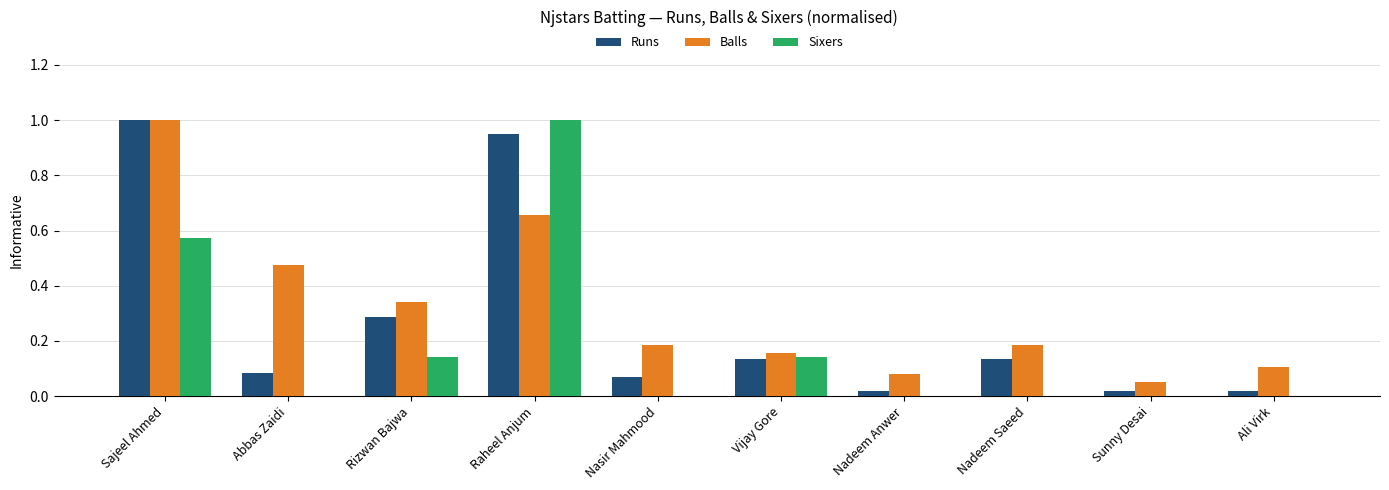

The value of Balls at Sunny Desai is 0.0. True or false?

False